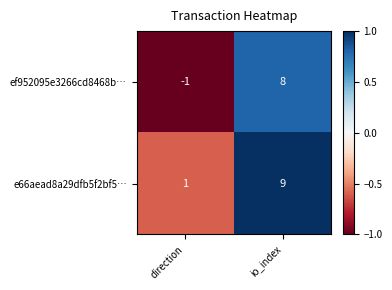

The ef952095e3266cd8468b… series shows 10 at io_index. True or false?

False